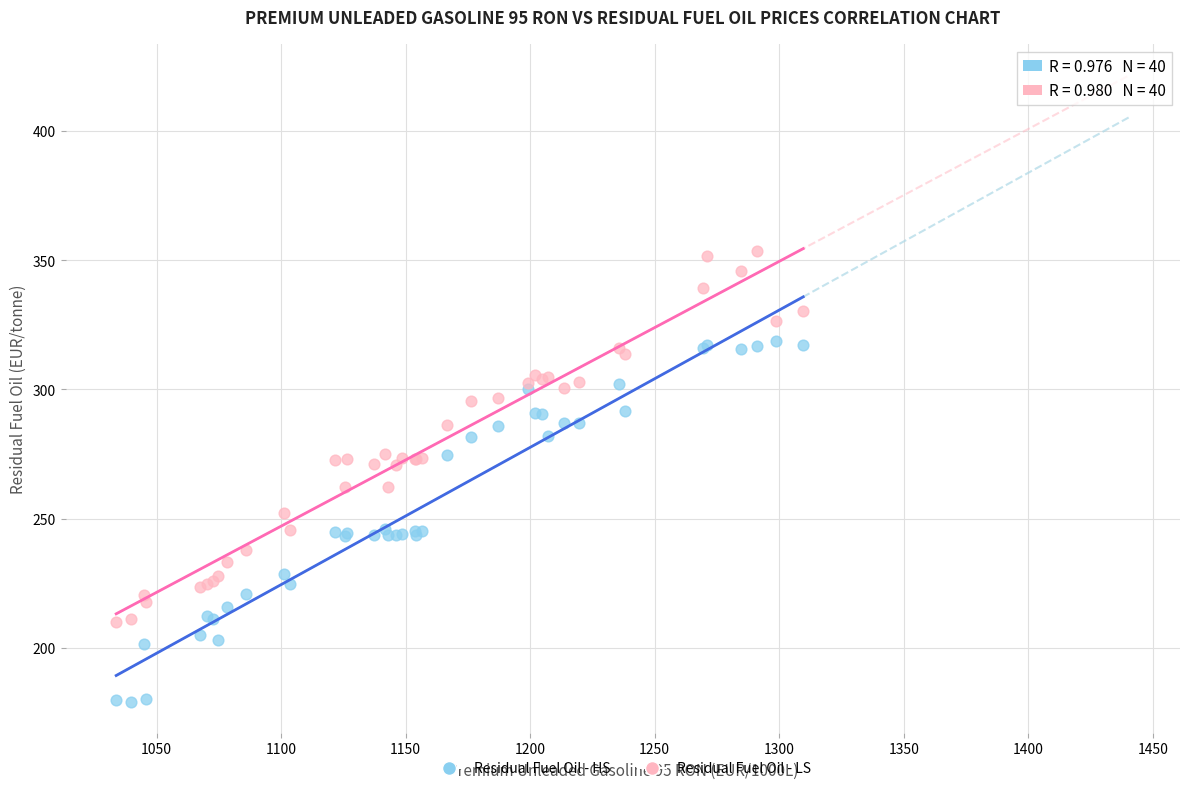

What is the X range (max minus min) for the scatter plot?

275.9